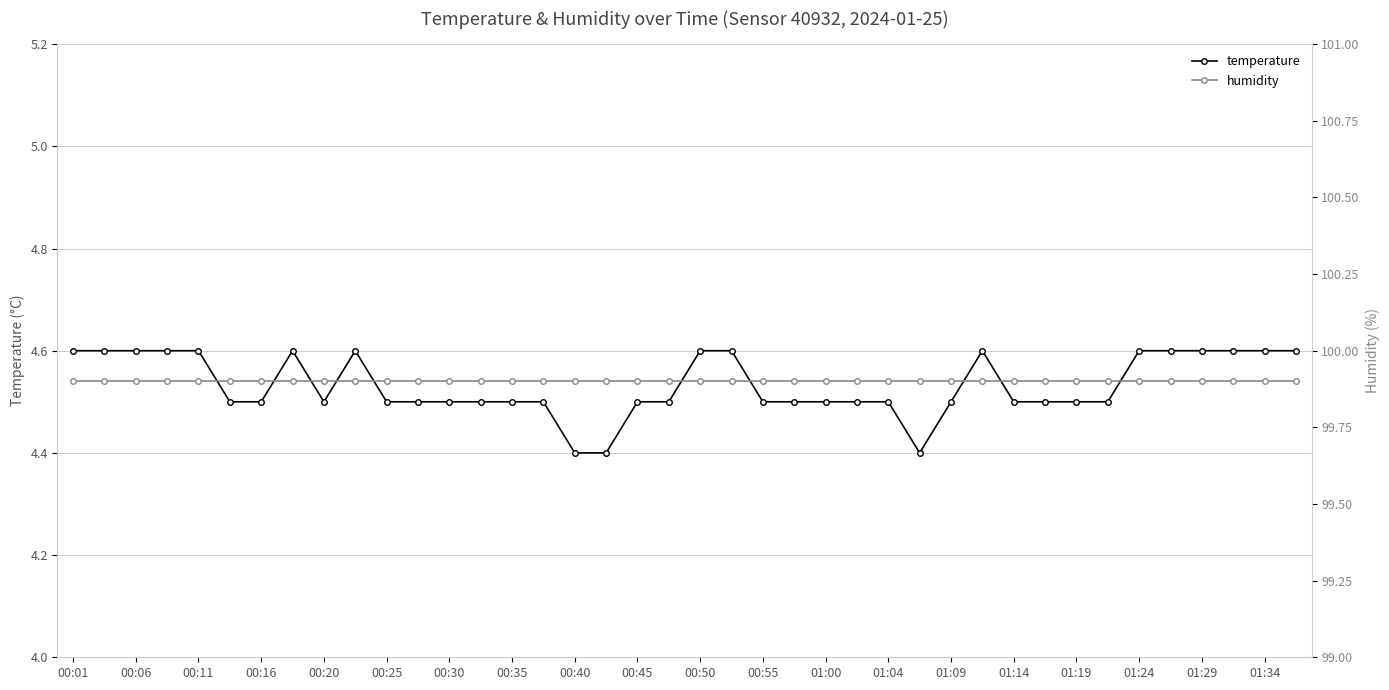

At how many categories does at least one series exceed 11?

40